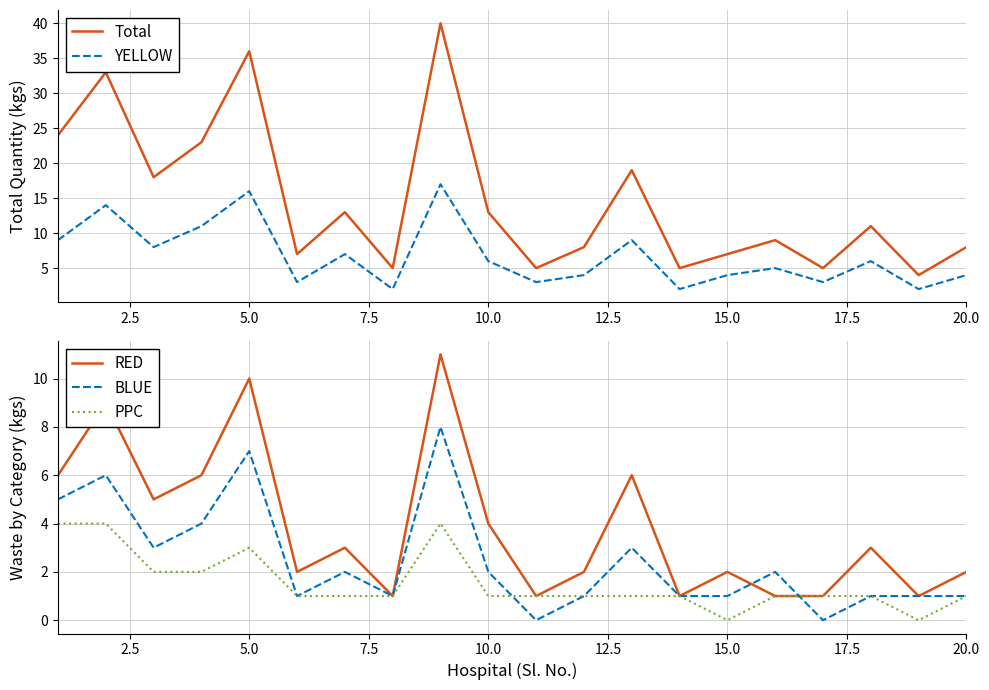

How many values in the Total series are below 11?

10